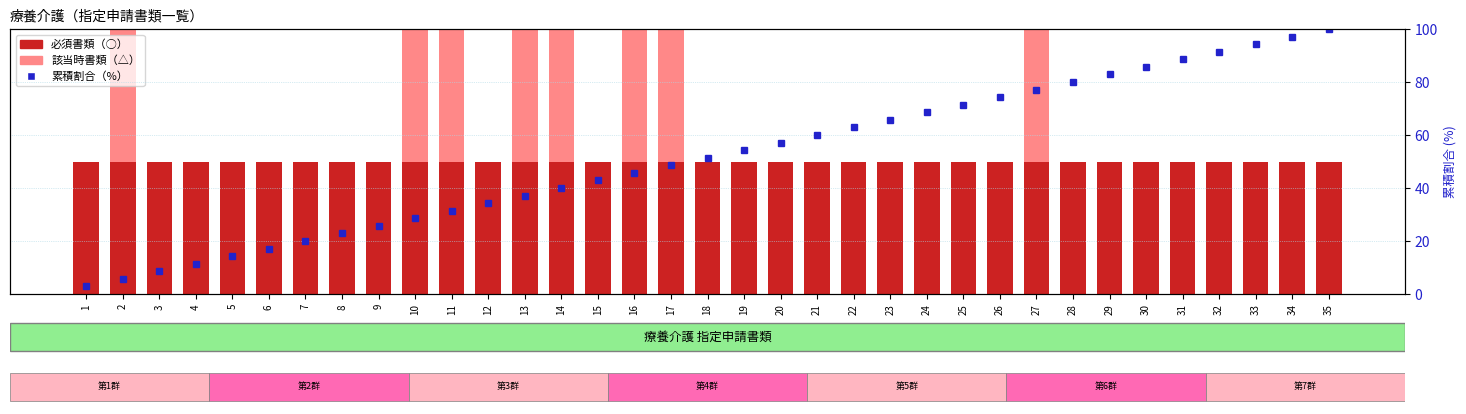

Which label corresponds to the smallest value in the chart?

1